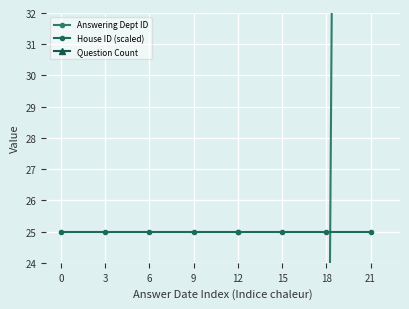

What is the average value of the Question Count series?

4